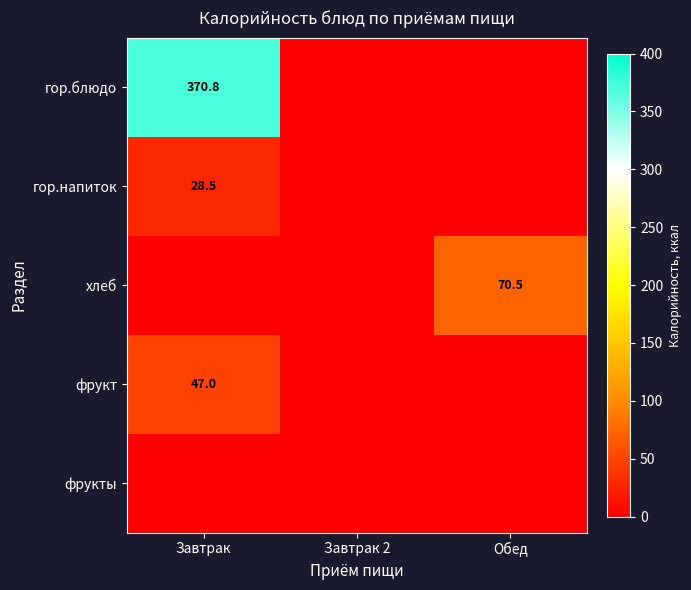

True or false: гор.блюдо has a value of 213.2 at Завтрак.

False